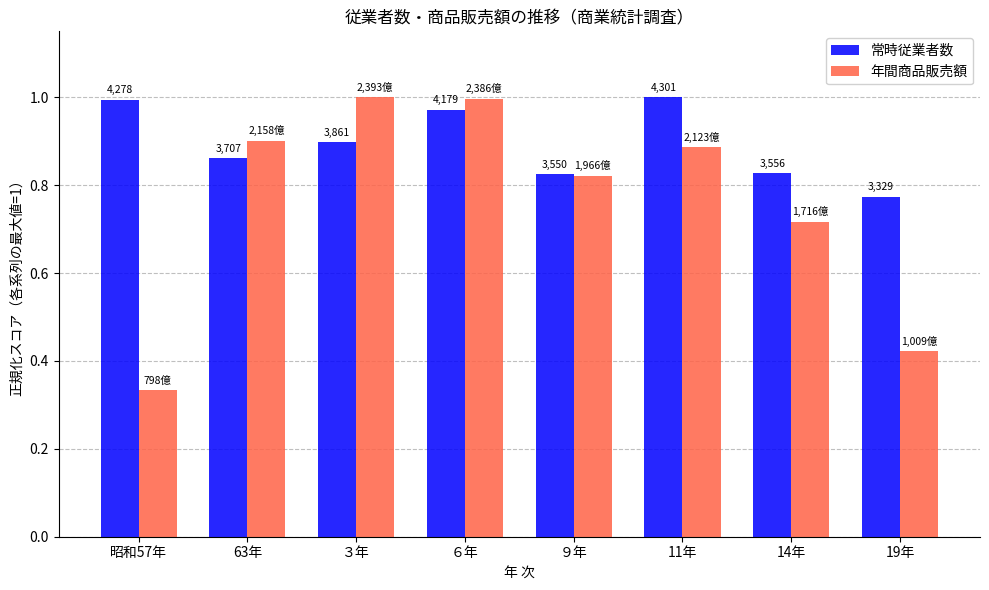

List the series in order of their peak value, lowest first.

常時従業者数, 年間商品販売額